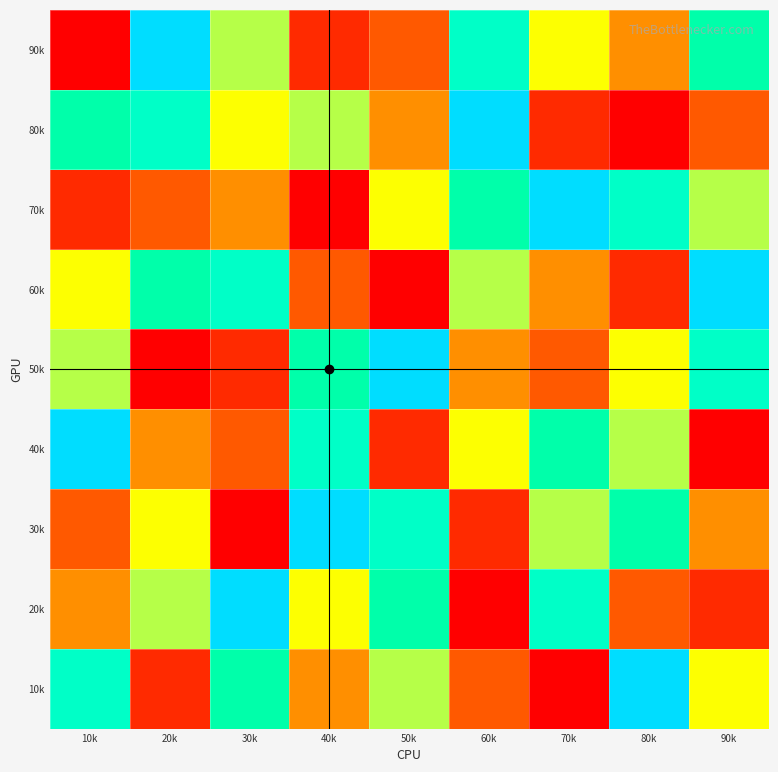

Reading left to right, what are all the values shown in this chart?

90k: 10k=1	20k=9	30k=6	40k=2	50k=3	60k=8	70k=5	80k=4	90k=7
80k: 10k=7	20k=8	30k=5	40k=6	50k=4	60k=9	70k=2	80k=1	90k=3
70k: 10k=2	20k=3	30k=4	40k=1	50k=5	60k=7	70k=9	80k=8	90k=6
60k: 10k=5	20k=7	30k=8	40k=3	50k=1	60k=6	70k=4	80k=2	90k=9
50k: 10k=6	20k=1	30k=2	40k=7	50k=9	60k=4	70k=3	80k=5	90k=8
40k: 10k=9	20k=4	30k=3	40k=8	50k=2	60k=5	70k=7	80k=6	90k=1
30k: 10k=3	20k=5	30k=1	40k=9	50k=8	60k=2	70k=6	80k=7	90k=4
20k: 10k=4	20k=6	30k=9	40k=5	50k=7	60k=1	70k=8	80k=3	90k=2
10k: 10k=8	20k=2	30k=7	40k=4	50k=6	60k=3	70k=1	80k=9	90k=5